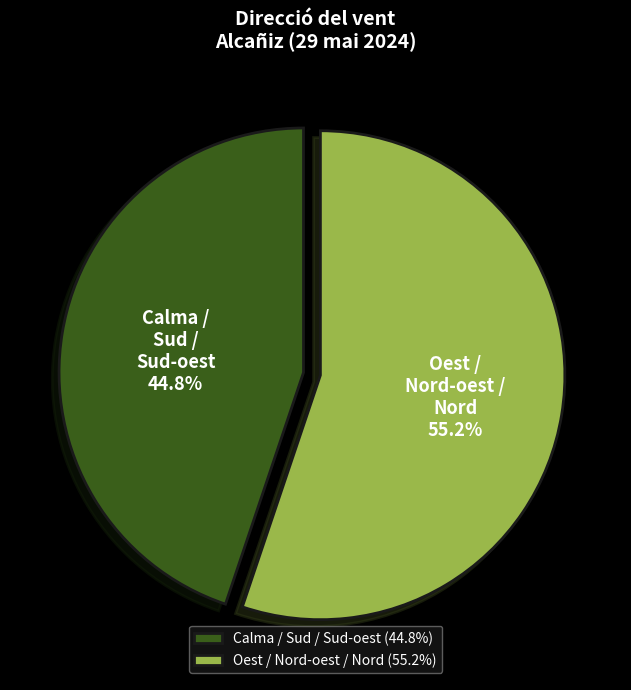

Does Calma / Sud / Sud-oest represent more than half of the total?

No